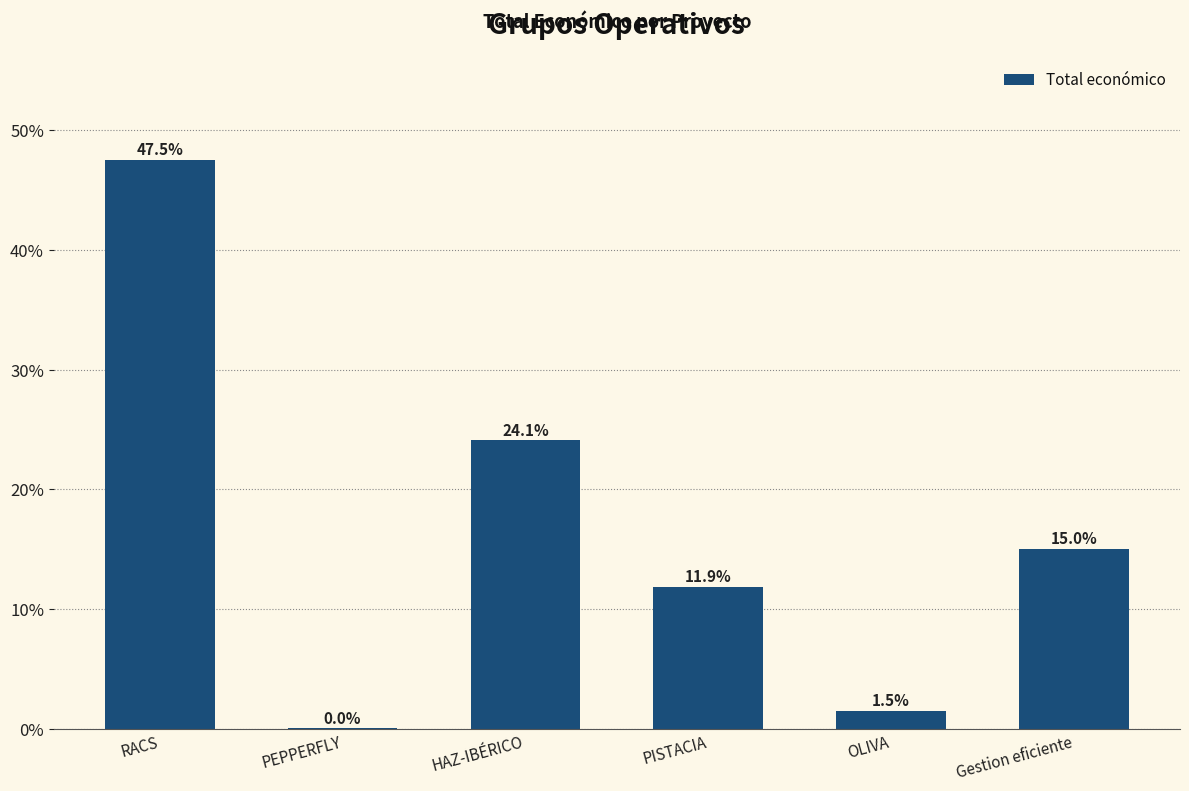

What is the sum of the values at Gestion eficiente and OLIVA?

0.2